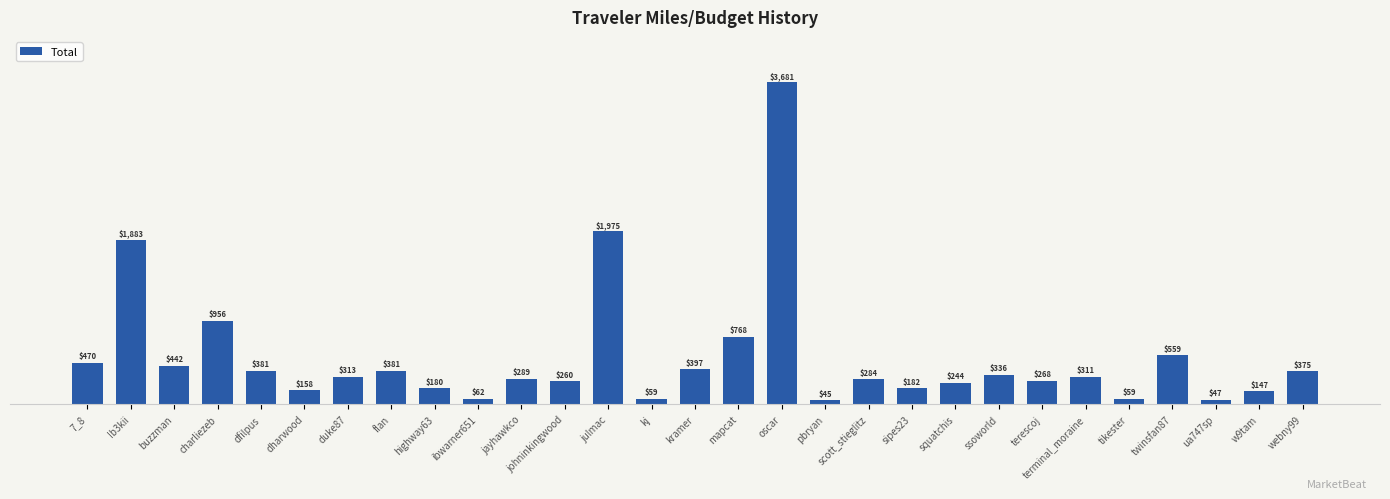

What position from the left is johninkingwood?

12